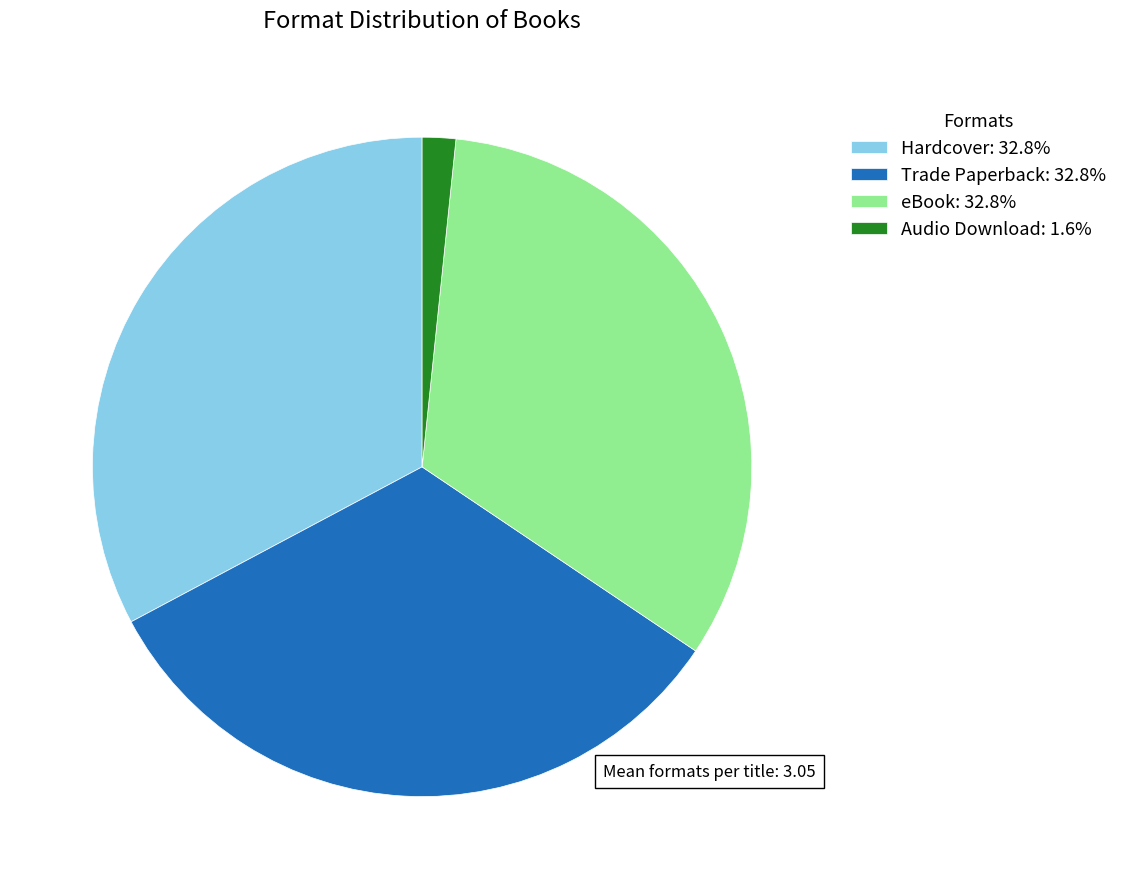

Is the sum of Audio Download and Trade Paperback greater than half?

No